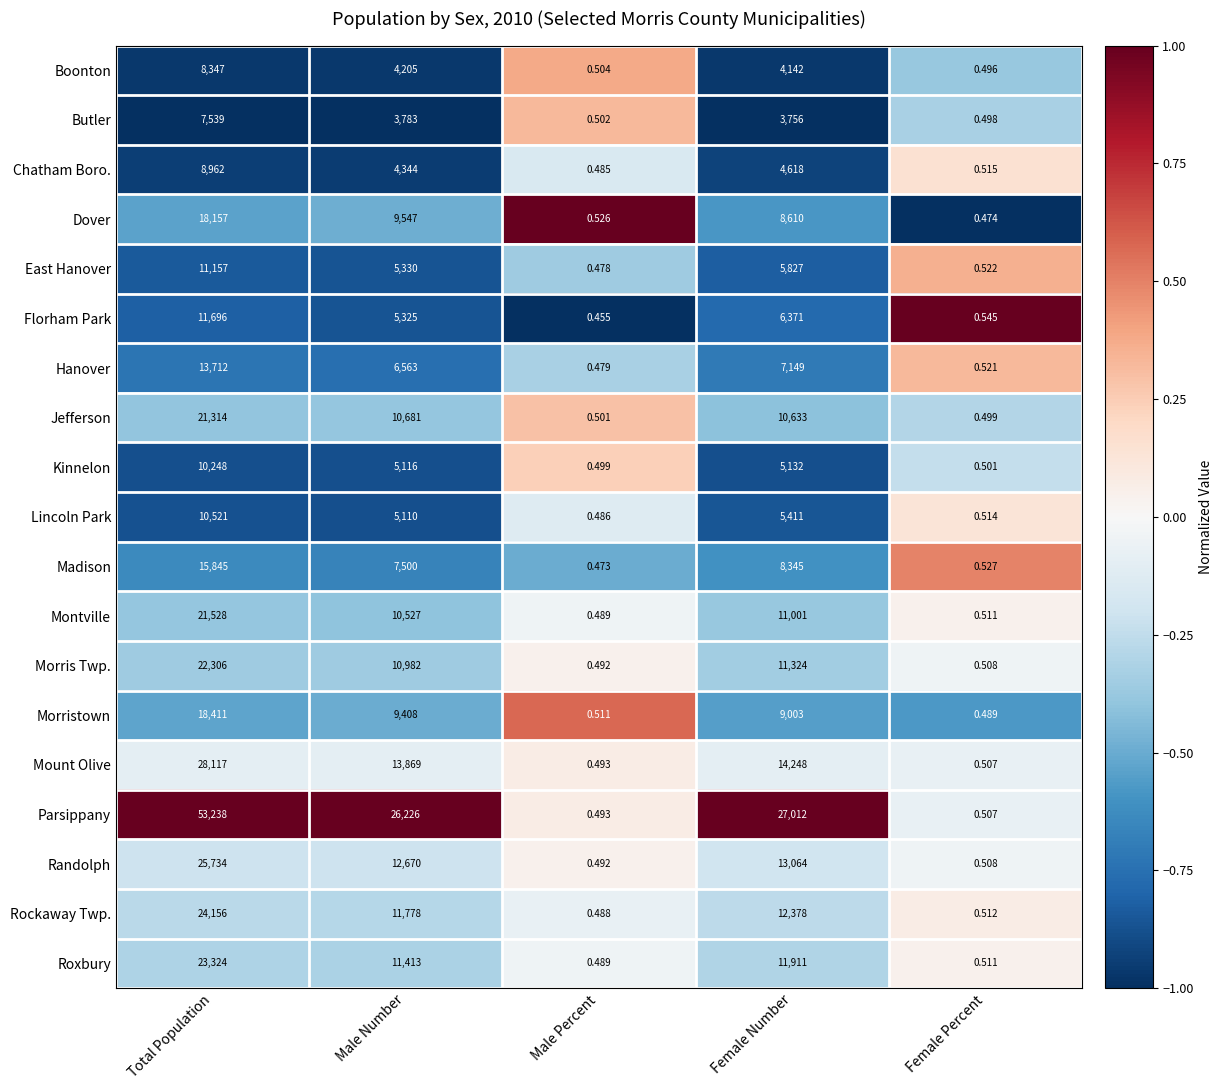

Where is Madison nearest to the value 7922?

Male Number